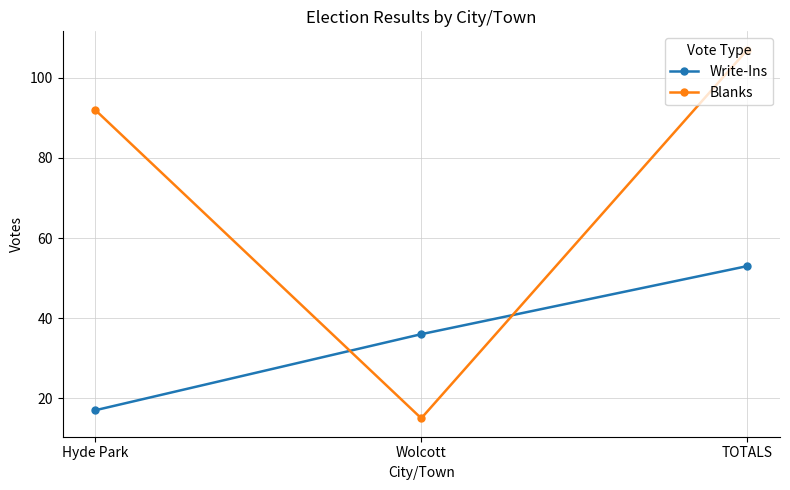

True or false: Write-Ins has a value of 8 at Hyde Park.

False